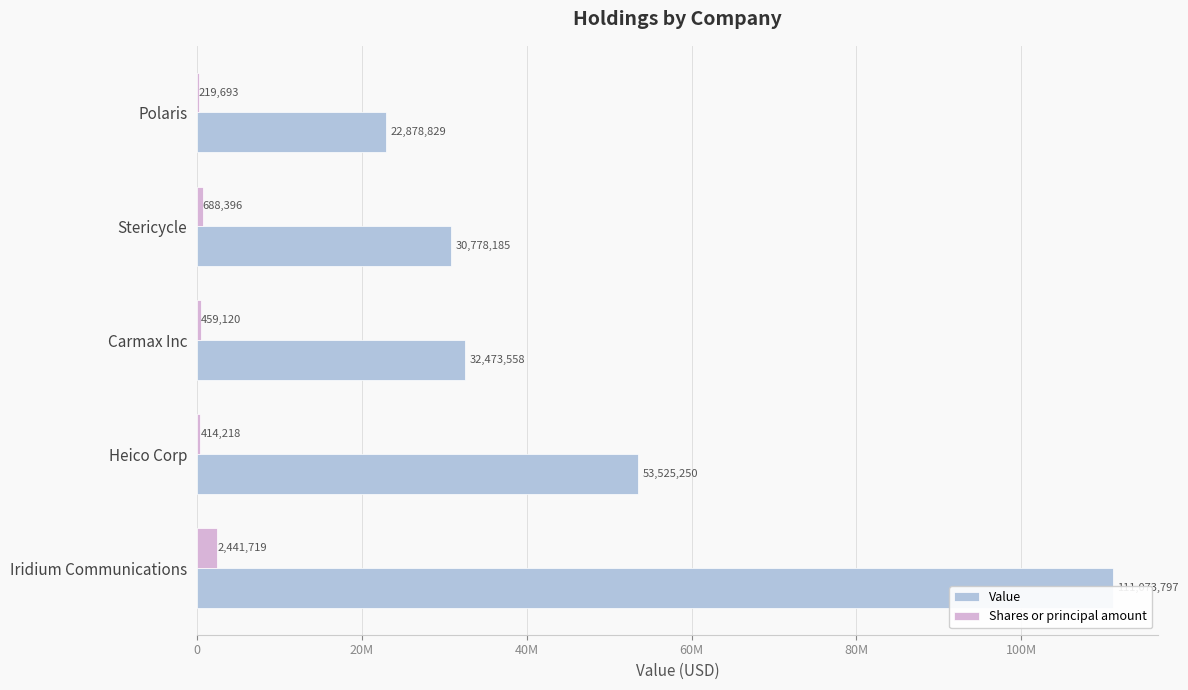

List the series in order of their overall mean, lowest first.

Shares or principal amount, Value